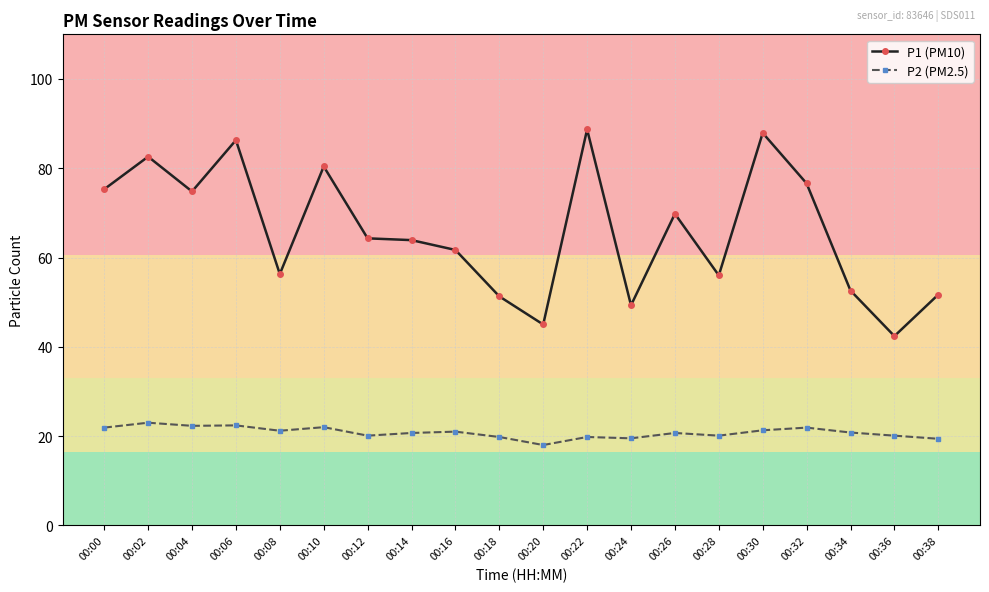

What is the maximum value shown in the chart?

88.7